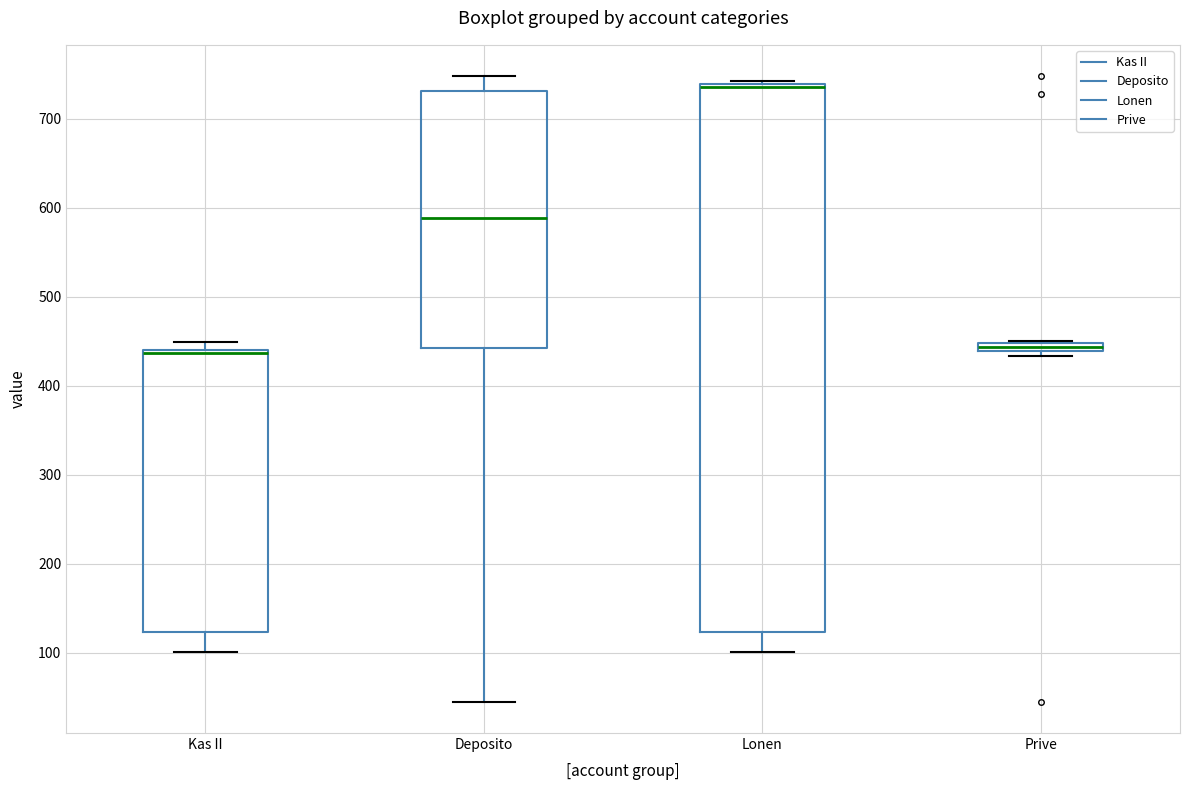

Which box's median line is the highest?

Lonen